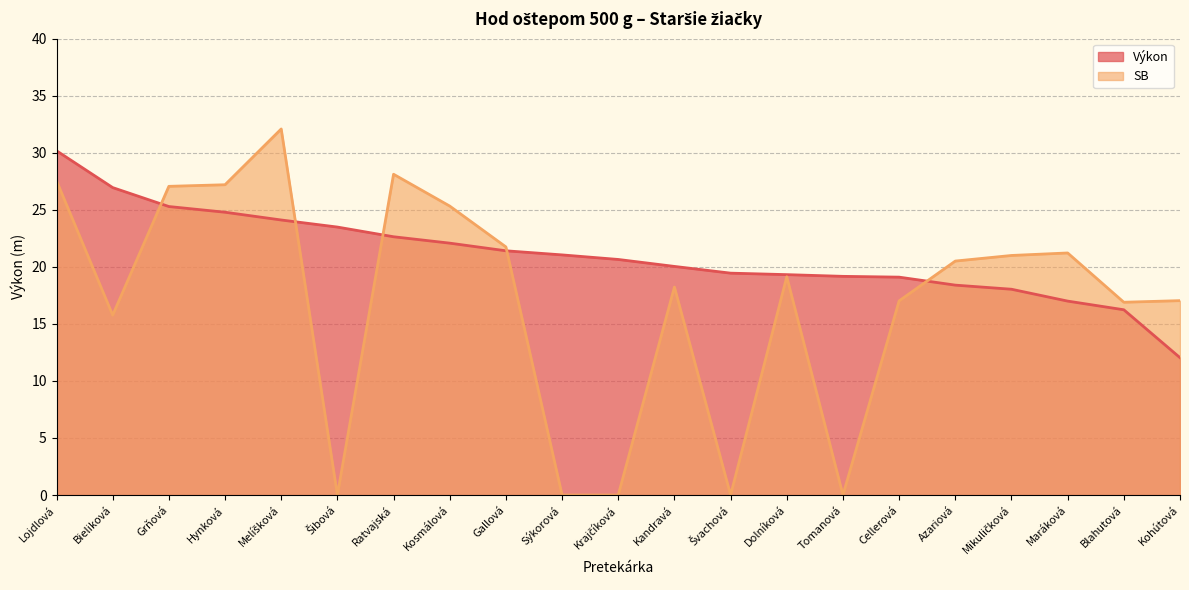

At which category is the sum across all series the highest?

Lojdlová